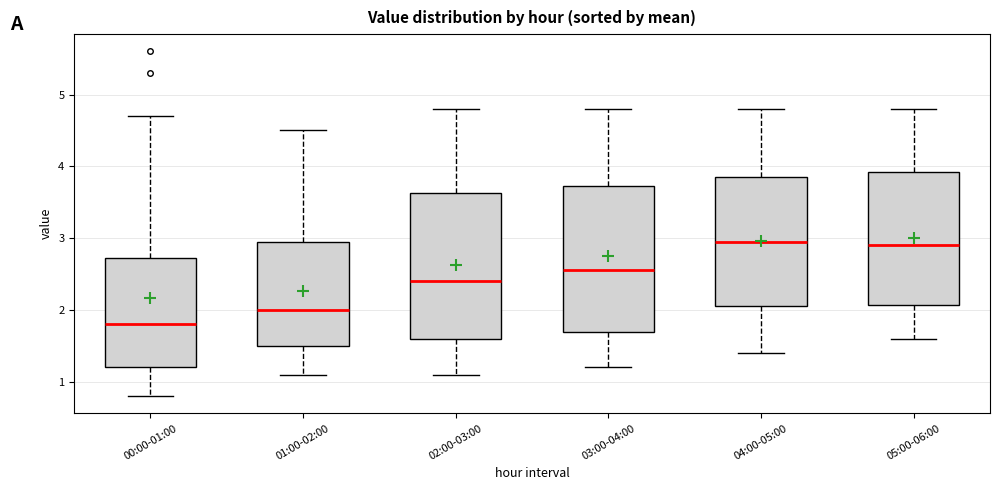

Reading left to right, read every box against the y-axis: the position of its median line, the range the box covers, and the ends of its whiskers. The values are not printed on the chart, so give them approximately, as read against the axis.

00:00-01:00: median 1.8, box 1.2 to 2.7, whiskers 0.8 to 4.7
01:00-02:00: median 2.0, box 1.5 to 3.0, whiskers 1.1 to 4.5
02:00-03:00: median 2.4, box 1.6 to 3.6, whiskers 1.1 to 4.8
03:00-04:00: median 2.6, box 1.7 to 3.7, whiskers 1.2 to 4.8
04:00-05:00: median 3.0, box 2.1 to 3.9, whiskers 1.4 to 4.8
05:00-06:00: median 2.9, box 2.1 to 3.9, whiskers 1.6 to 4.8